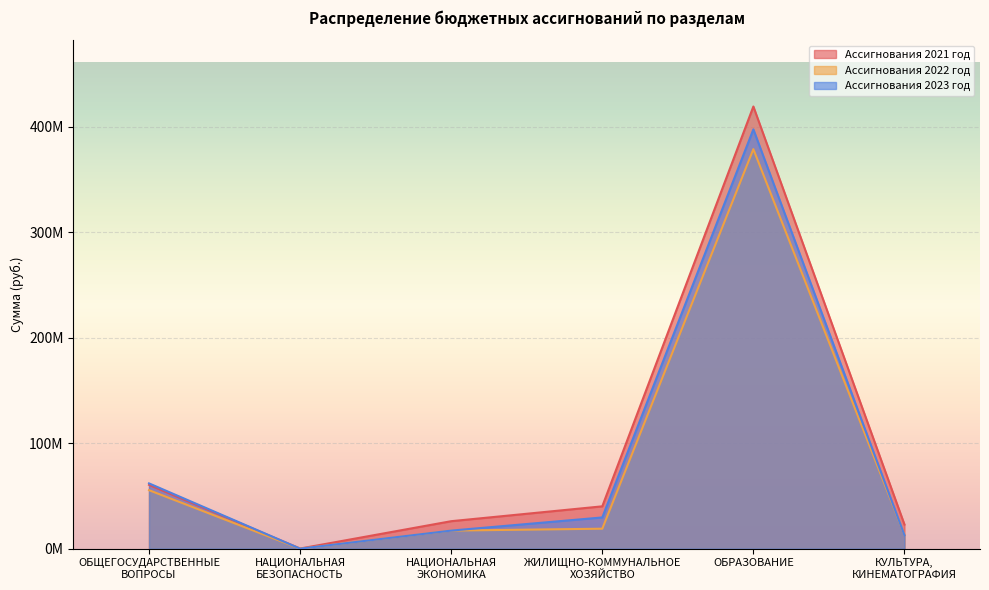

What are all the series names shown in the legend?

Ассигнования 2021 год, Ассигнования 2022 год, Ассигнования 2023 год